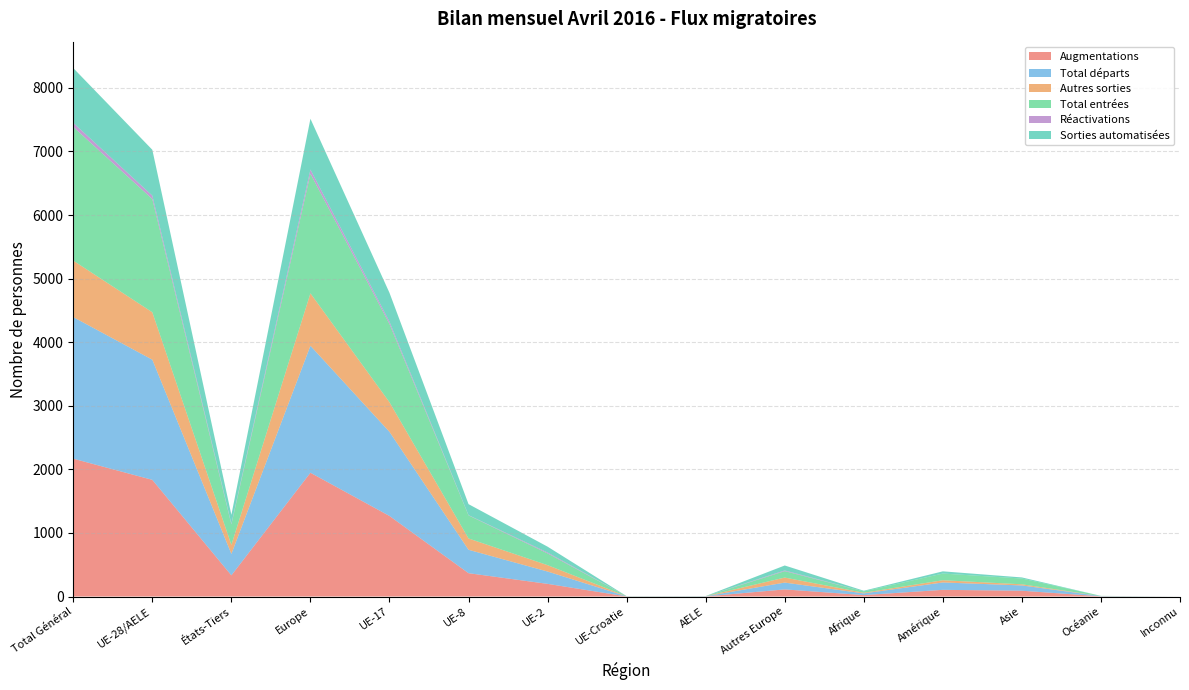

Reading right to left, extract all data points from this chart.

Augmentations: Inconnu=0	Océanie=3	Asie=91	Amérique=105	Afrique=22	Autres Europe=112	AELE=1	UE-Croatie=1	UE-2=199	UE-8=367	UE-17=1267	Europe=1947	États-Tiers=333	UE-28/AELE=1835	Total Général=2168
Total départs: Inconnu=0	Océanie=4	Asie=83	Amérique=116	Afrique=27	Autres Europe=107	AELE=3	UE-Croatie=2	UE-2=194	UE-8=368	UE-17=1323	Europe=1997	États-Tiers=337	UE-28/AELE=1890	Total Général=2227
Autres sorties: Inconnu=0	Océanie=0	Asie=18	Amérique=35	Afrique=10	Autres Europe=79	AELE=1	UE-Croatie=1	UE-2=100	UE-8=178	UE-17=466	Europe=825	États-Tiers=142	UE-28/AELE=746	Total Général=888
Total entrées: Inconnu=0	Océanie=3	Asie=91	Amérique=105	Afrique=22	Autres Europe=101	AELE=1	UE-Croatie=1	UE-2=185	UE-8=363	UE-17=1231	Europe=1882	États-Tiers=322	UE-28/AELE=1781	Total Général=2103
Réactivations: Inconnu=0	Océanie=0	Asie=0	Amérique=0	Afrique=0	Autres Europe=11	AELE=0	UE-Croatie=0	UE-2=14	UE-8=4	UE-17=36	Europe=65	États-Tiers=11	UE-28/AELE=54	Total Général=65
Sorties automatisées: Inconnu=0	Océanie=0	Asie=17	Amérique=35	Afrique=10	Autres Europe=78	AELE=1	UE-Croatie=1	UE-2=92	UE-8=173	UE-17=454	Europe=799	États-Tiers=140	UE-28/AELE=721	Total Général=861